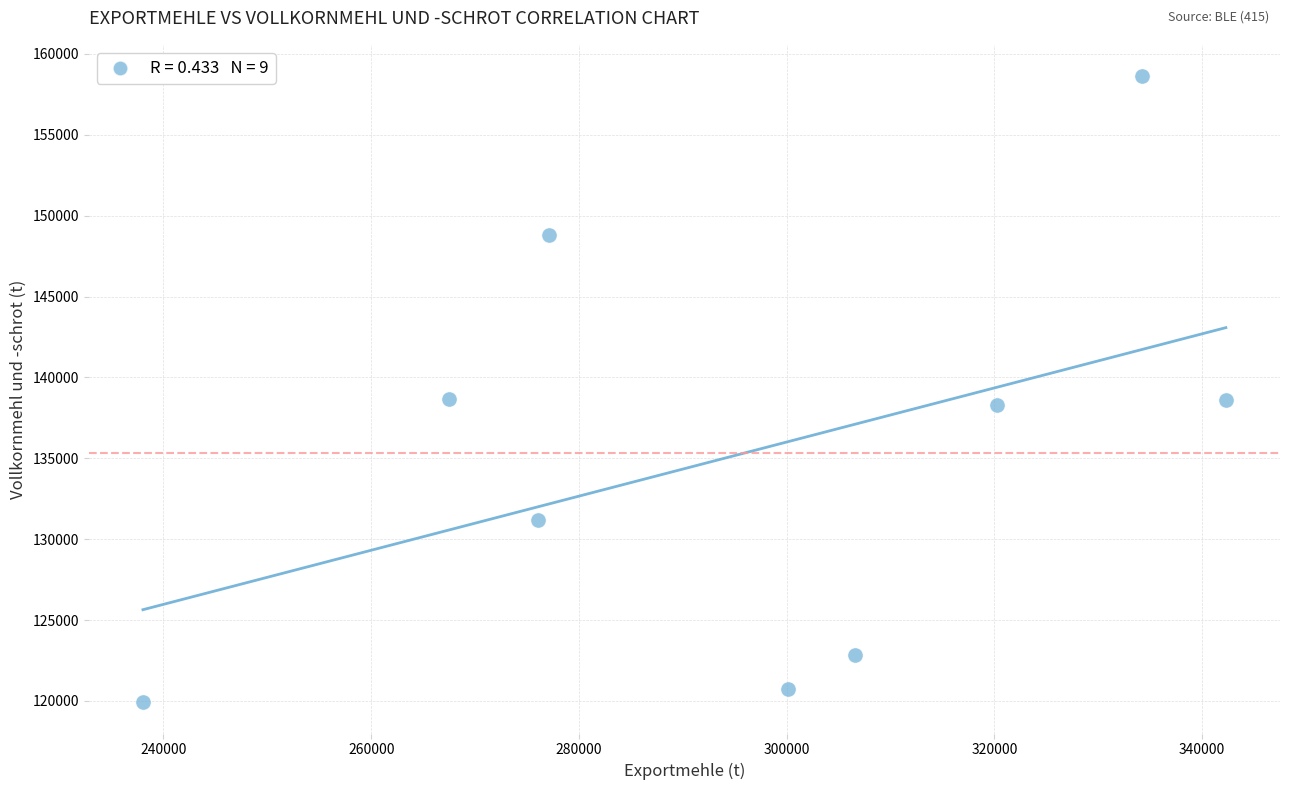

What is the average Y value?

135301